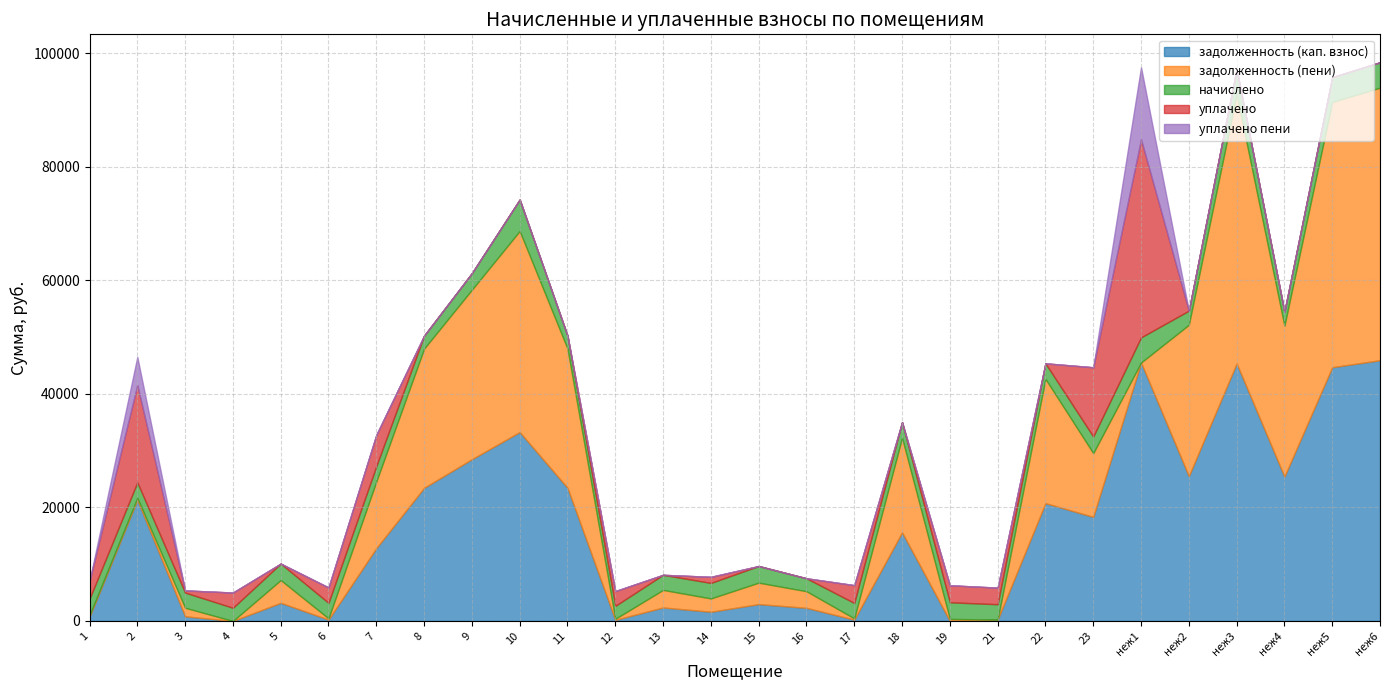

How many interior local valleys does the уплачено пени series have?

3